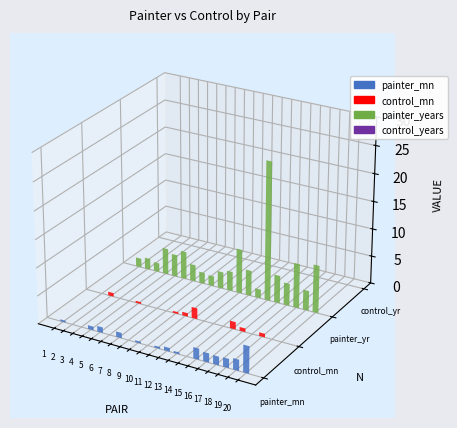

Count the number of data series in this chart.

4